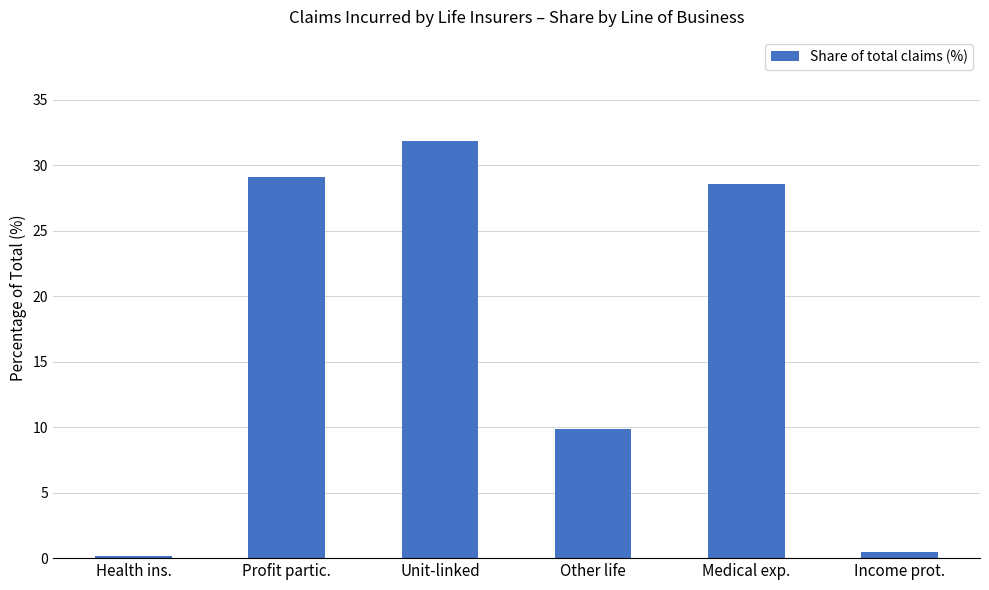

What is the difference between the maximum and minimum values?

31.6